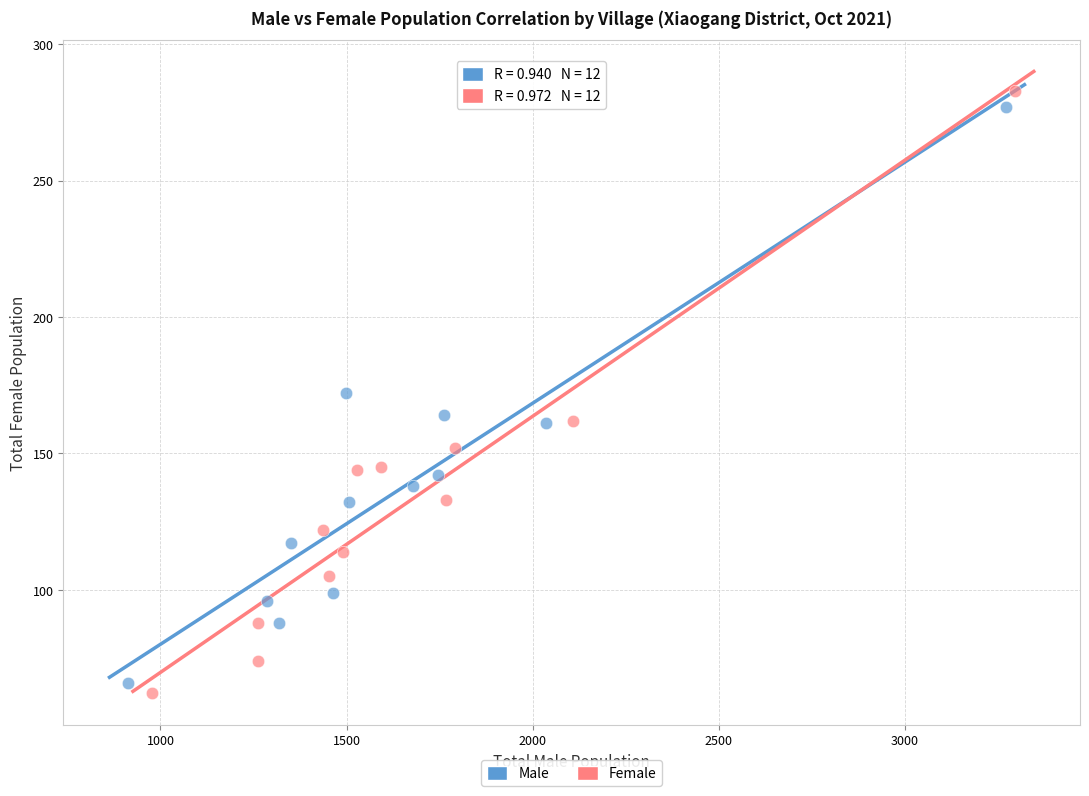

Which series contains the lowest Y value?

Female